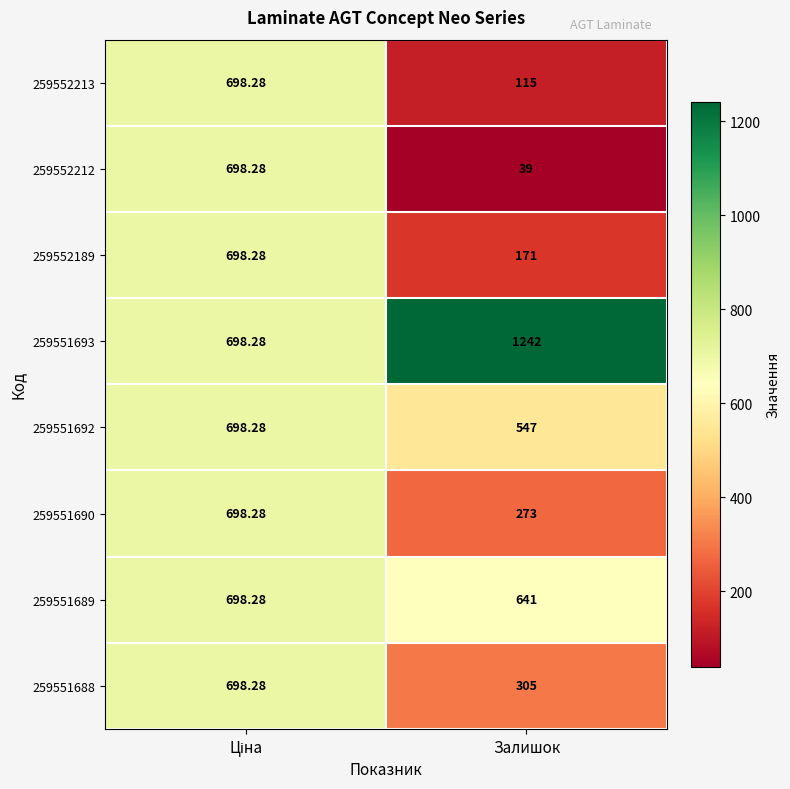

Where is 259551692 nearest to the value 622?

Залишок